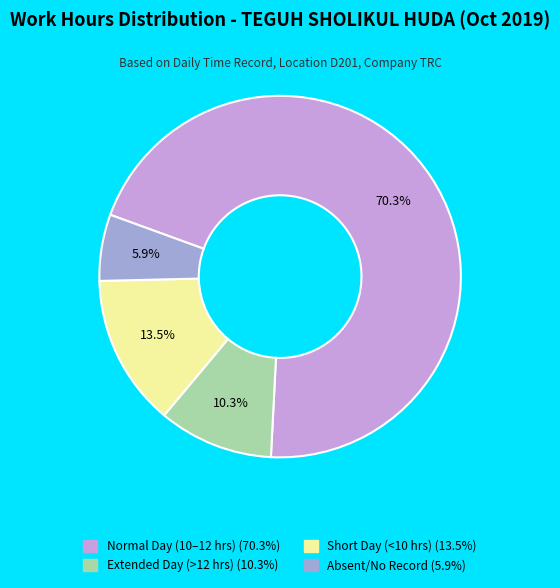

Count the number of slices in the pie.

4